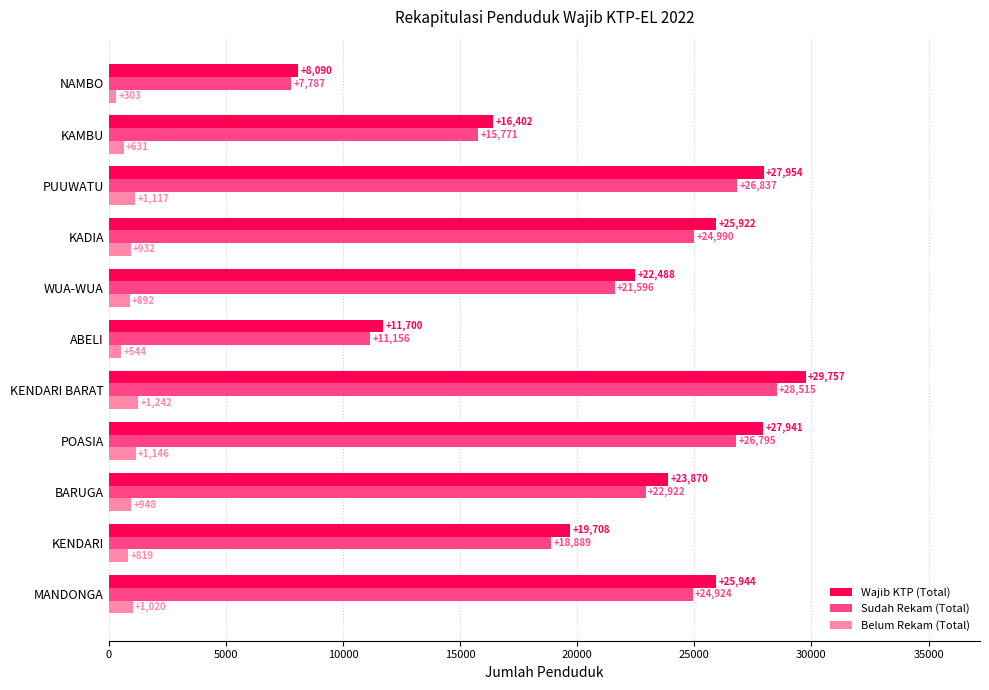

At which label does Sudah Rekam (Total) reach its minimum?

NAMBO